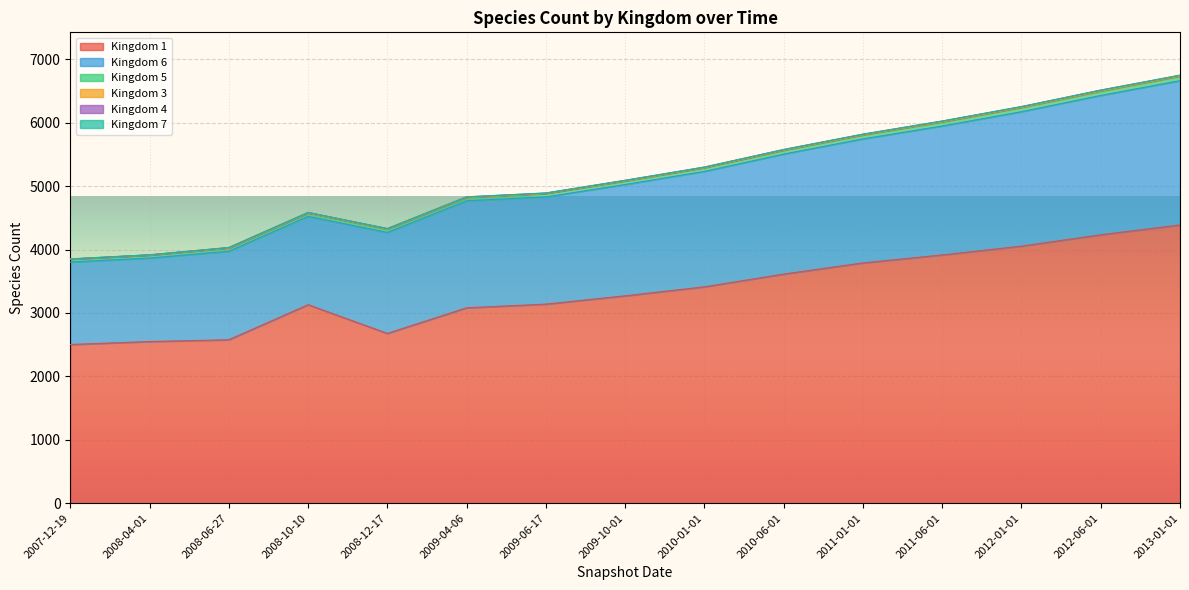

How many interior local valleys does the 5 series have?

1